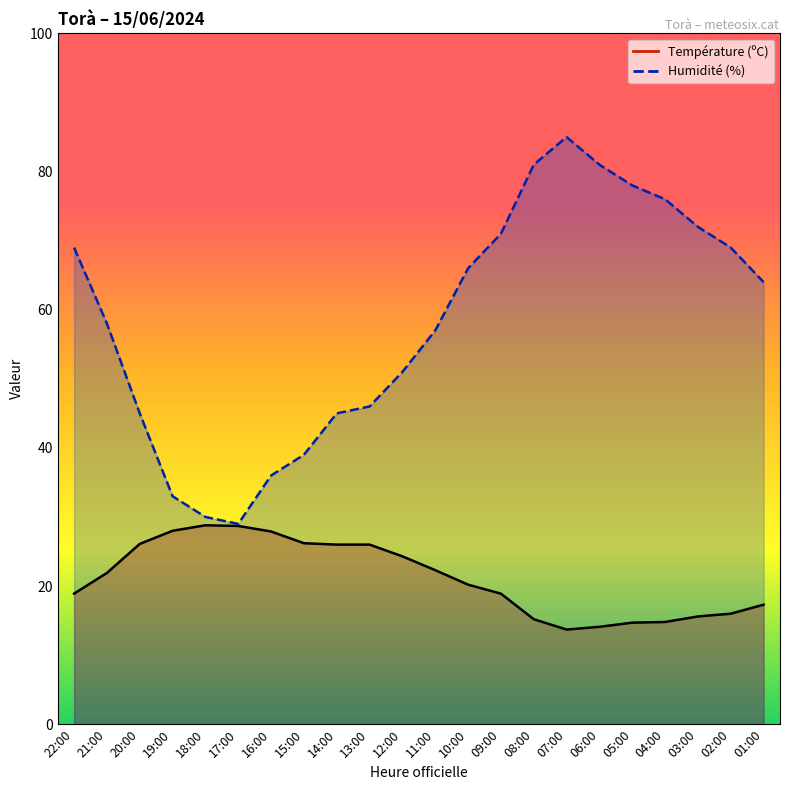

What is the label of the 22nd point from the right?

22:00